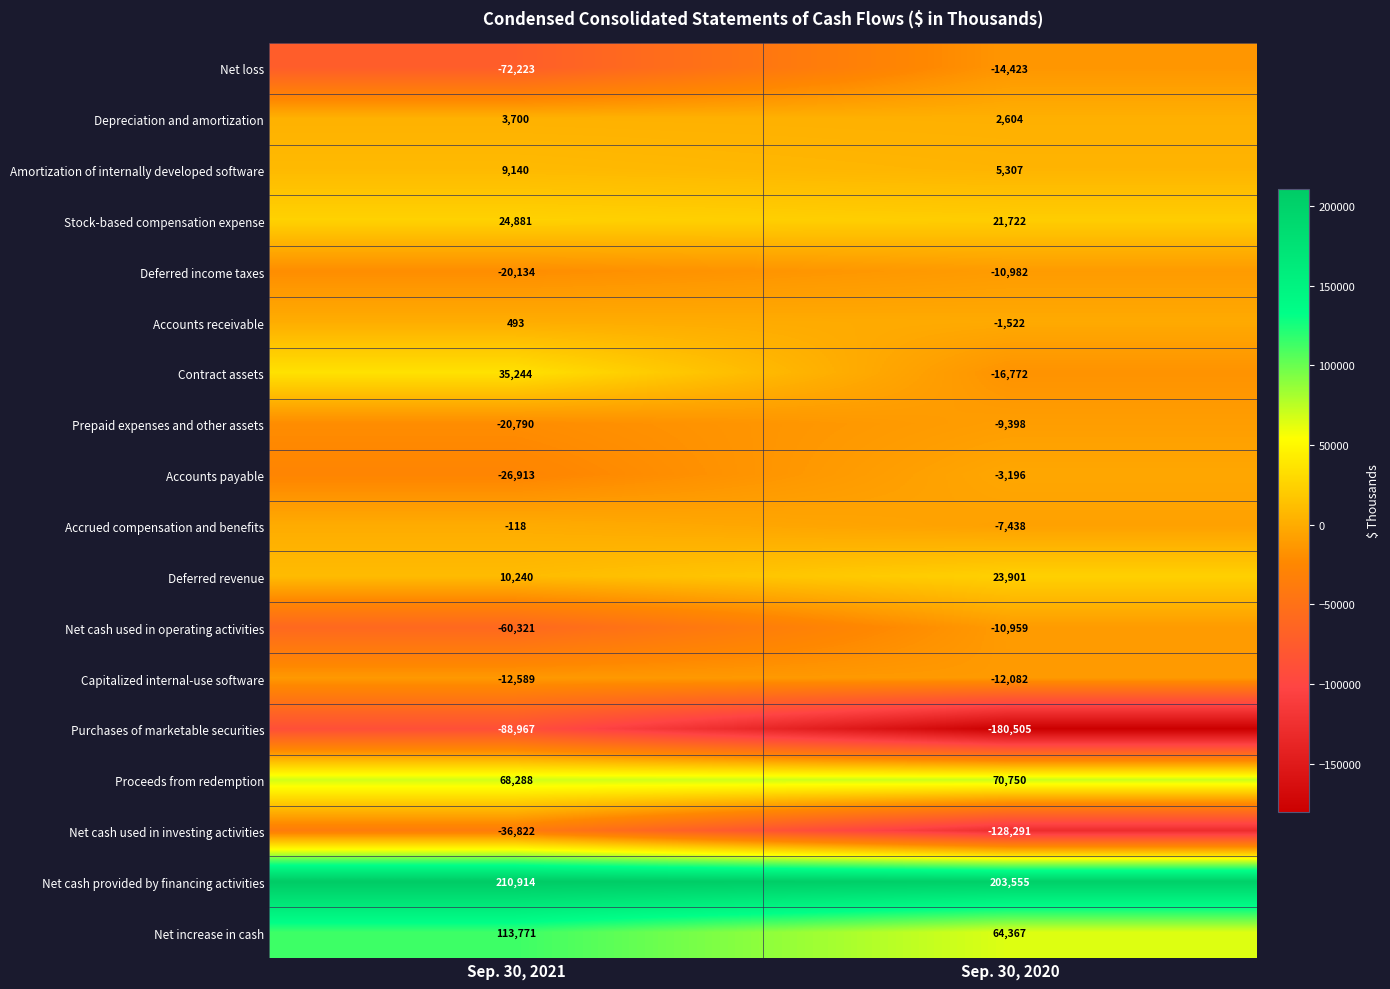

What is the spread (max minus min) of values at Sep. 30, 2021?

299881